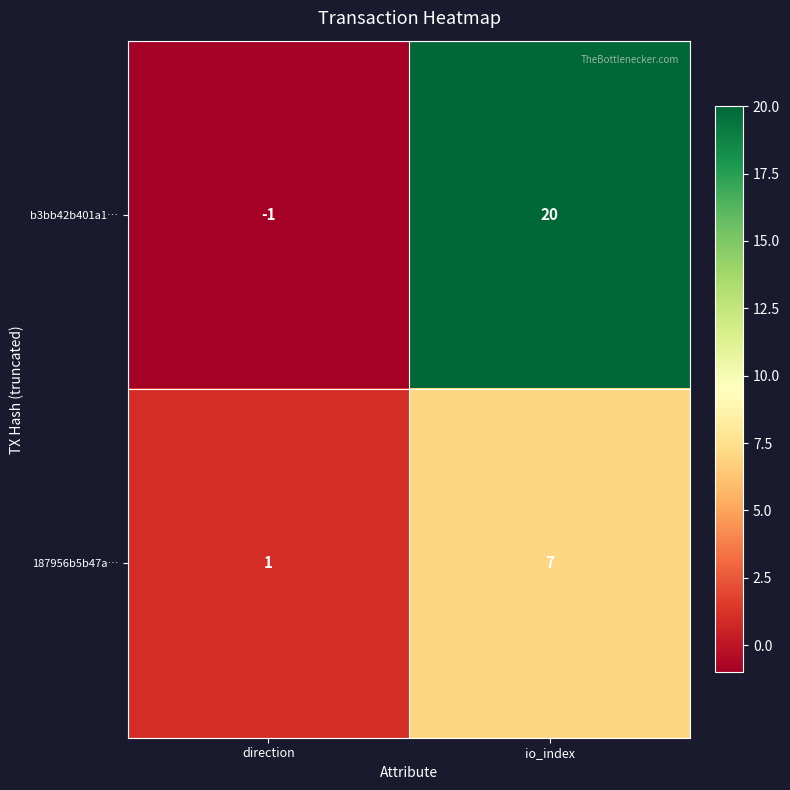

What is the sum of all 187956b5b47a… values?

8